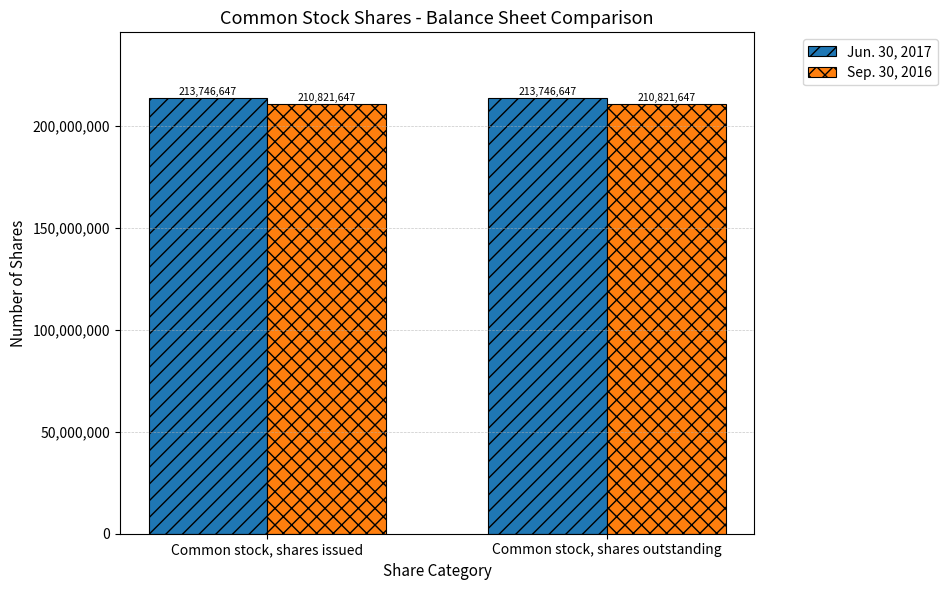

At how many categories does at least one series exceed 212401734?

2